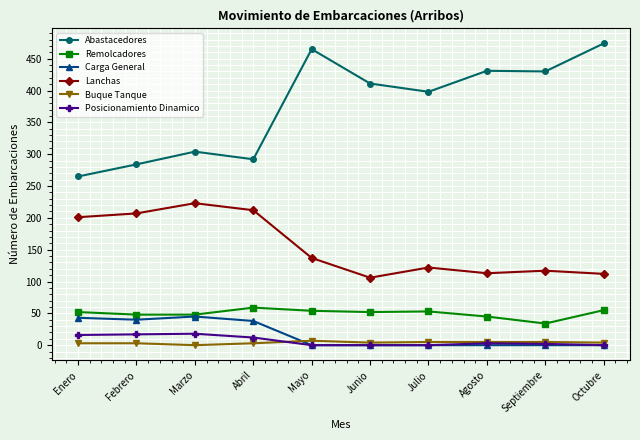

What is the label of the 4th point from the left?

Abril